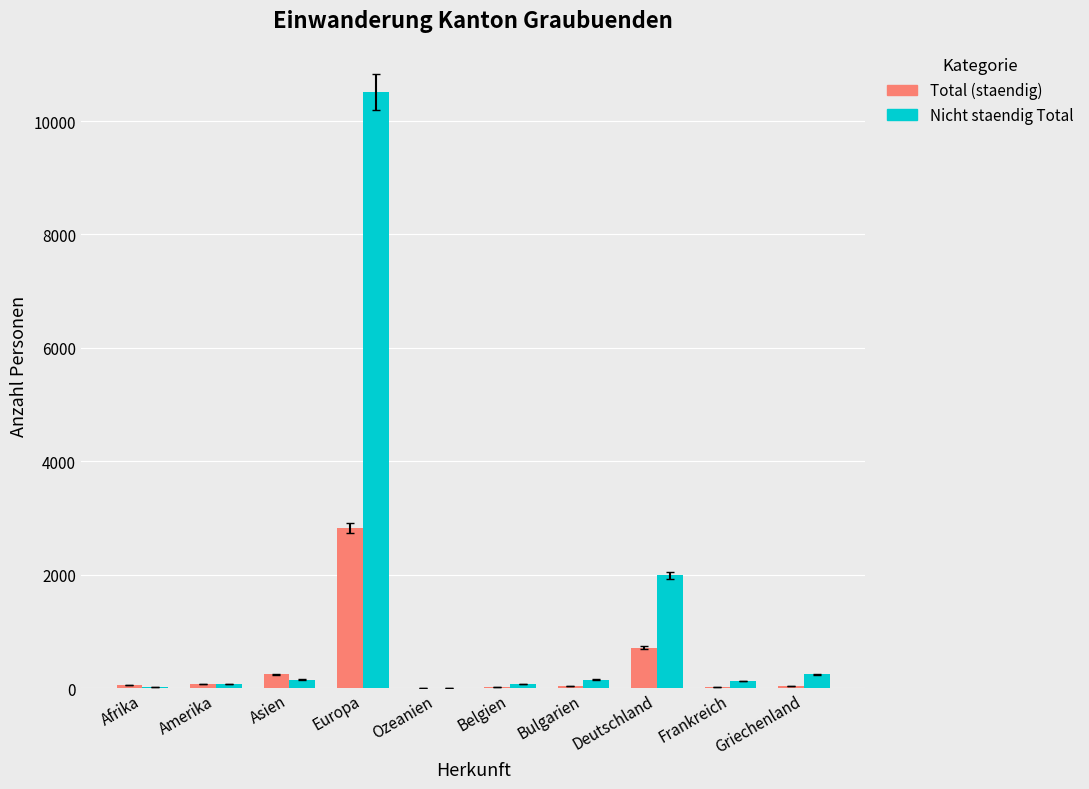

Which series has the widest spread of values?

Nicht staendig Total